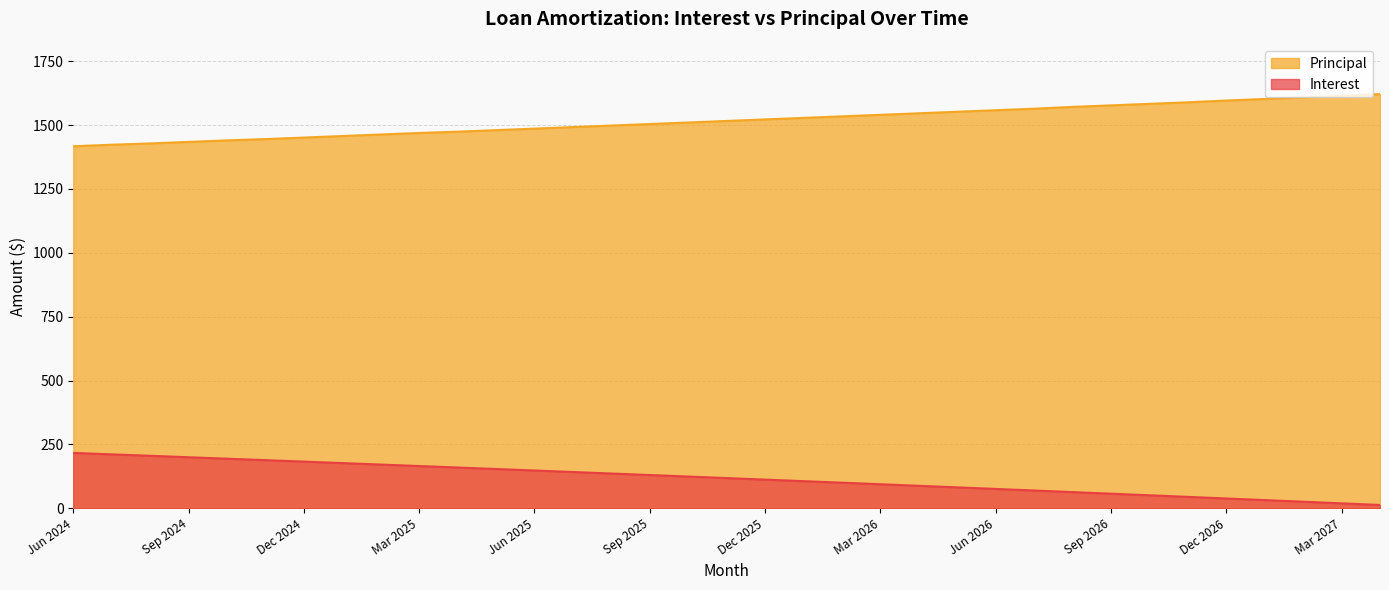

What is the difference between the highest and lowest values at Nov 2025?

1397.9